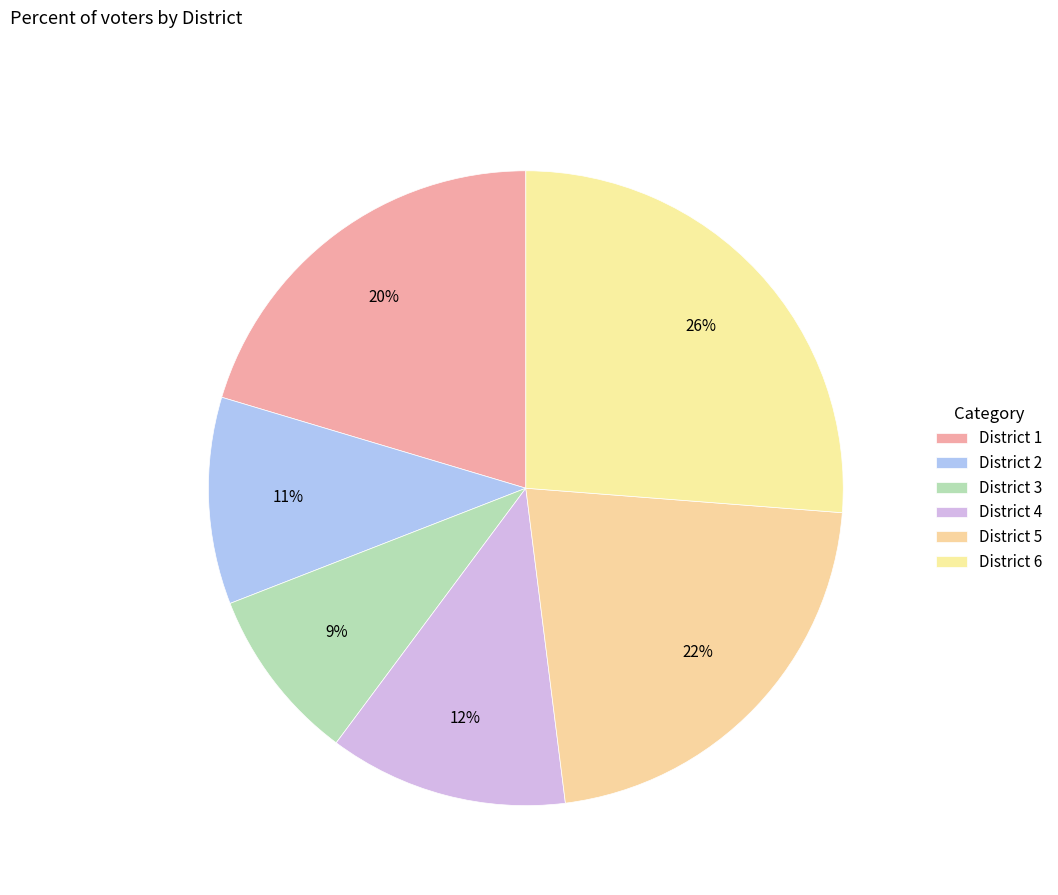

Count the number of slices in the pie.

6